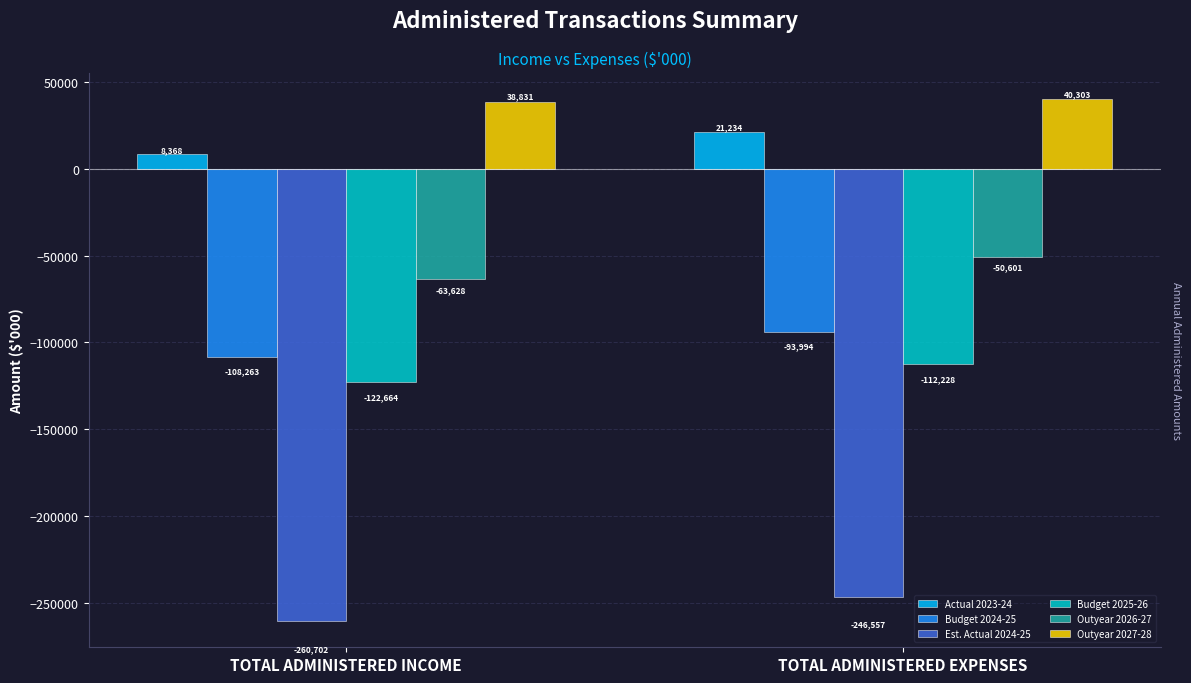

What is the difference between the highest and lowest values at TOTAL ADMINISTERED EXPENSES?

286860